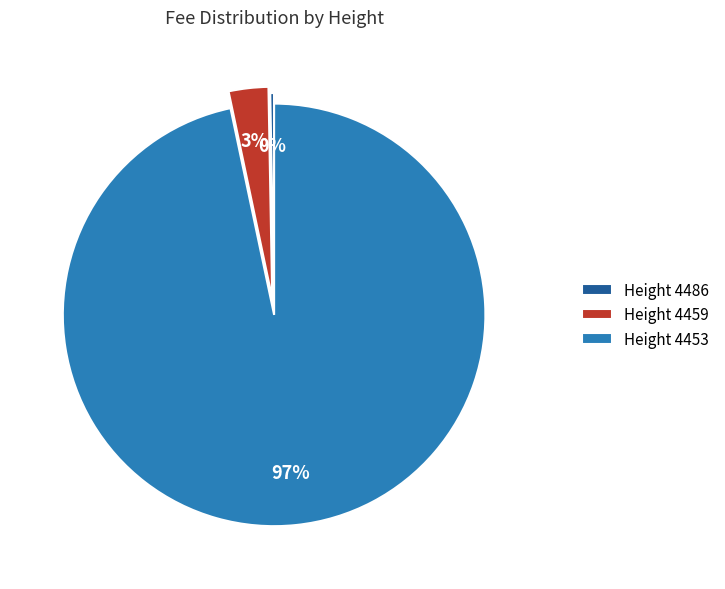

True or false: Height 4459 accounts for 3% of the total.

True